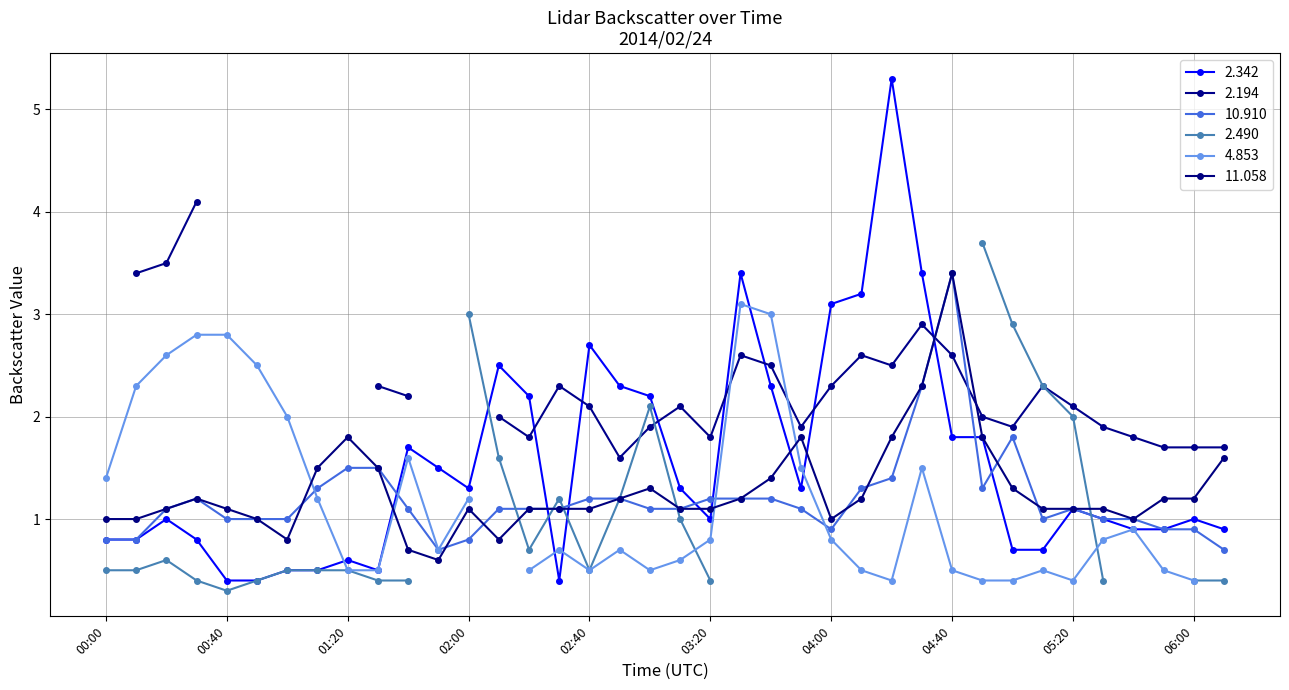

Where does the 11.058 series first go above 1?

00:20